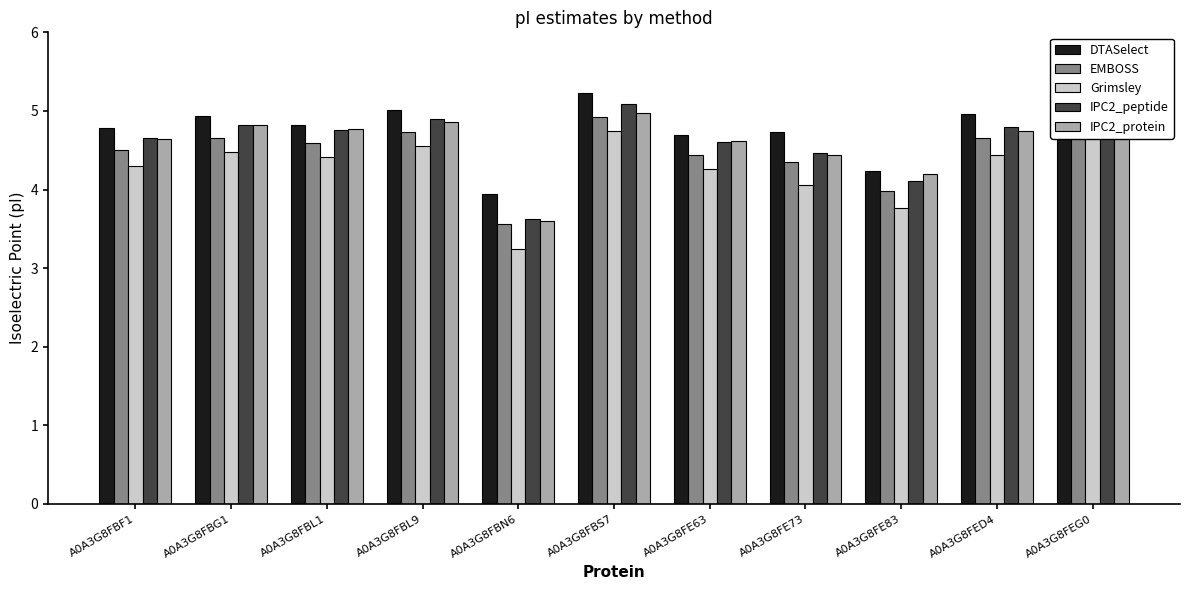

Which series has the widest spread of values?

Grimsley